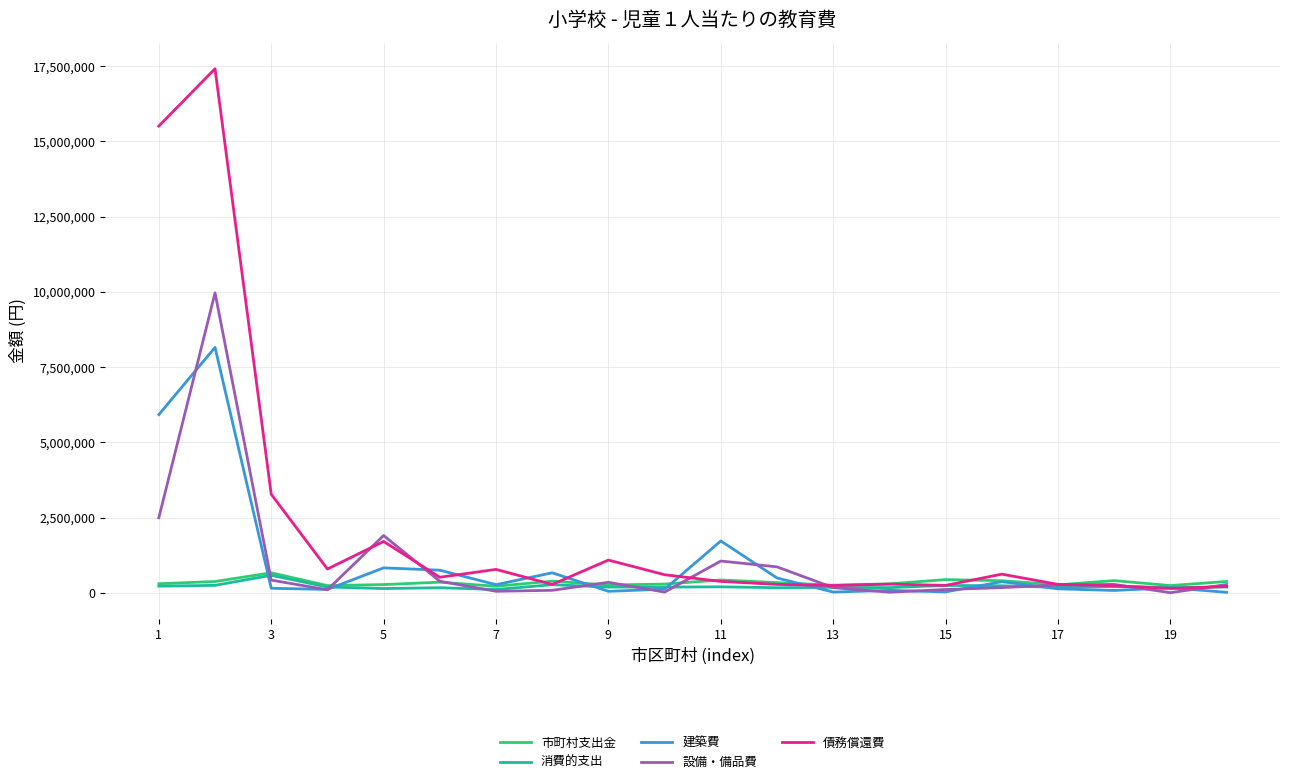

Which series has the largest total across all categories?

債務償還費